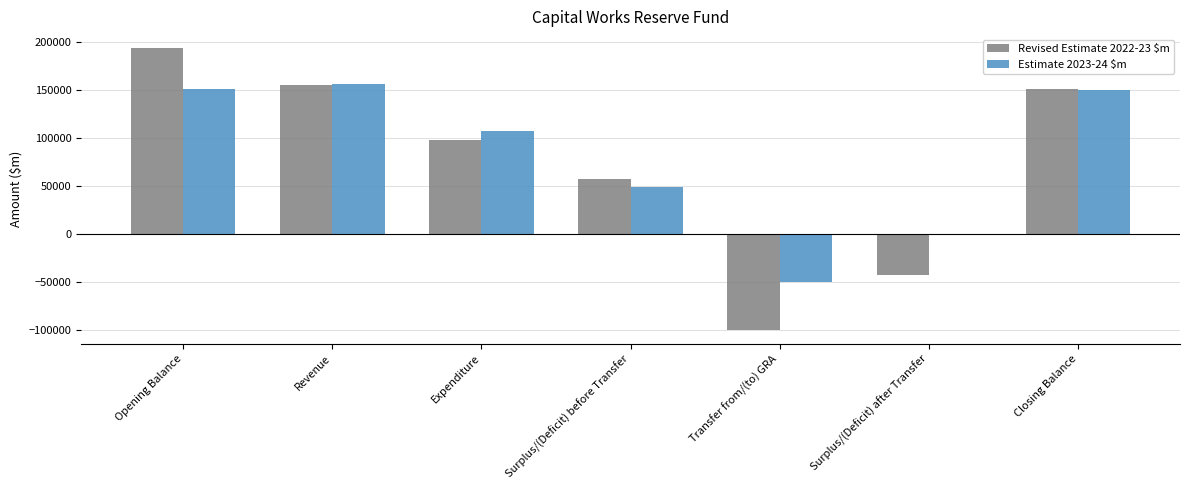

How many positive values does the Revised Estimate 2022-23 $m series have?

5